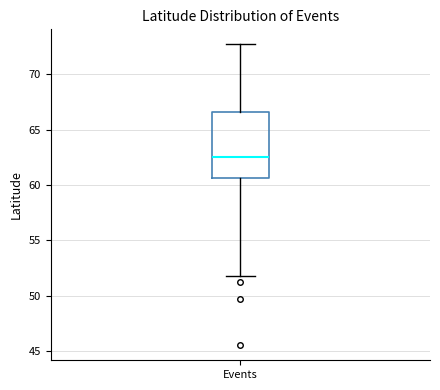

Where does the upper whisker of the box for Events end on the y-axis? The values are not printed on the chart, so give them approximately, as read against the axis.

72.5